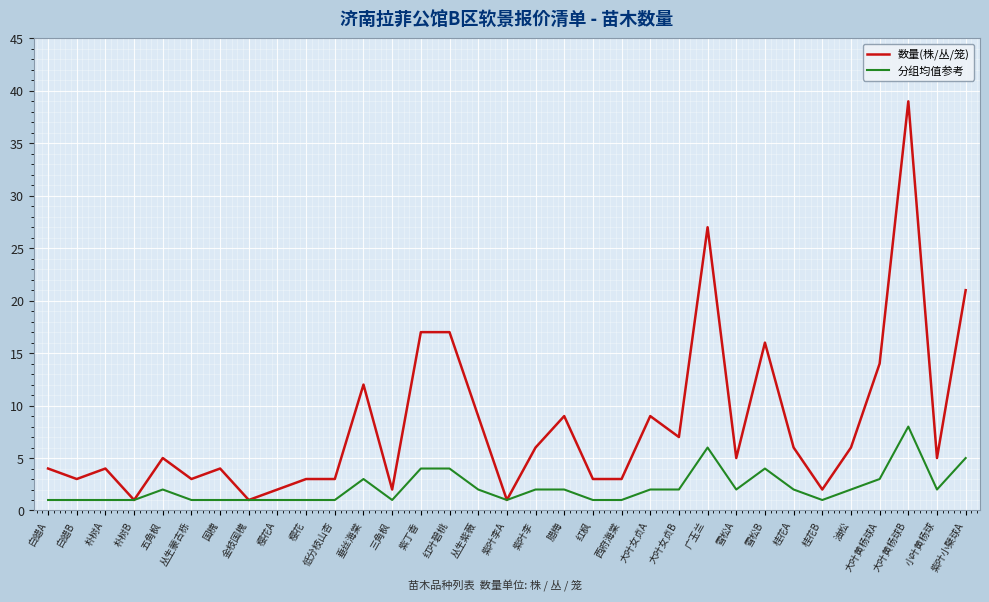

The value of 数量(株/丛/笼) at 广玉兰 is 27. True or false?

True